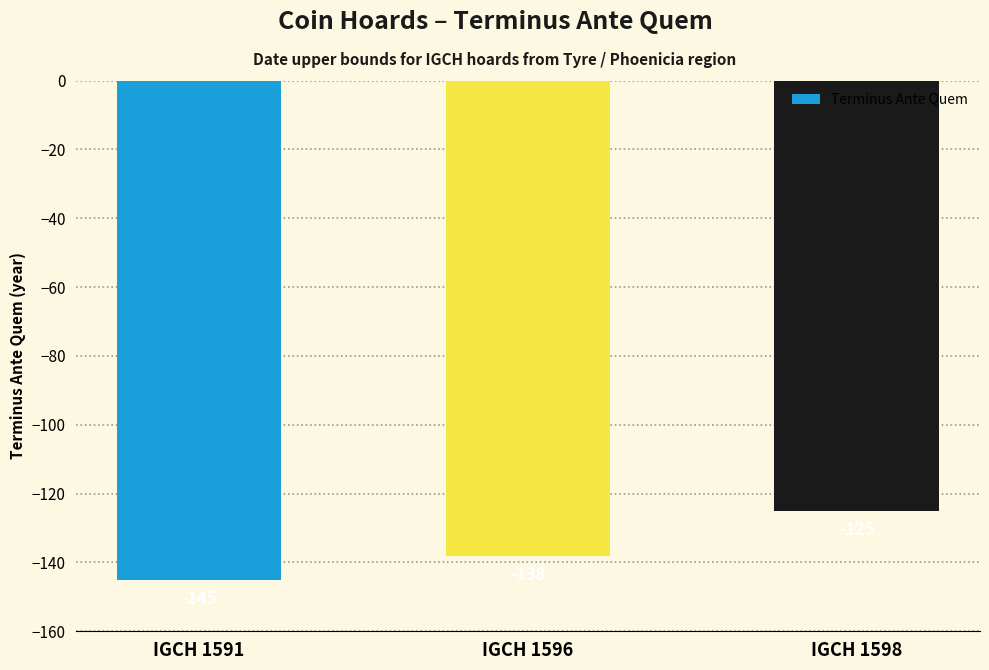

How many bars are there in total?

3